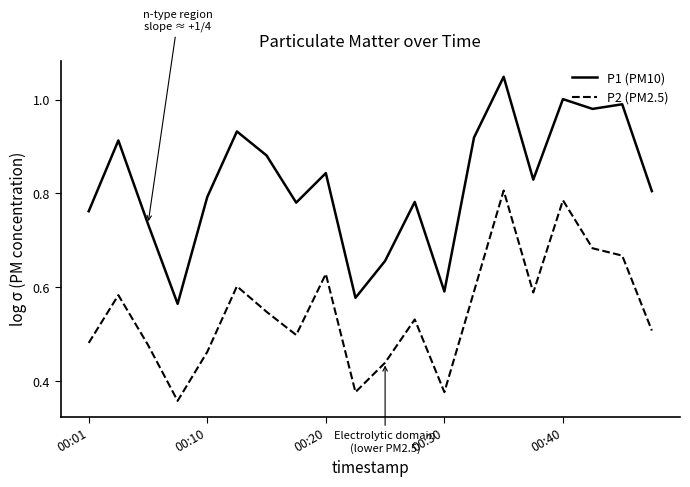

True or false: P2 (PM2.5) and P1 (PM10) intersect in this chart.

False